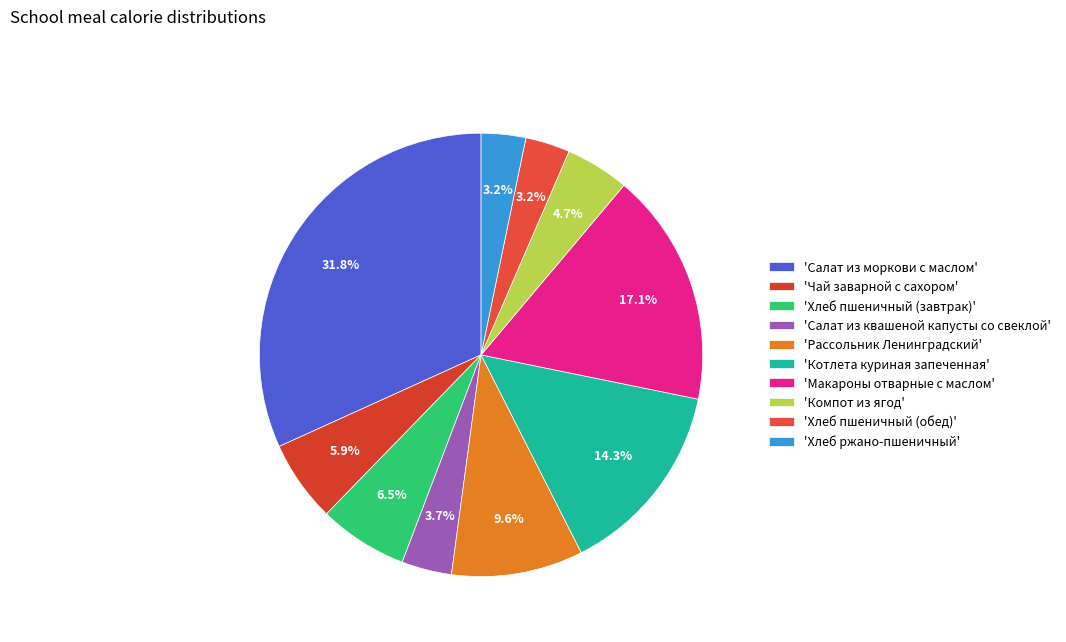

Is there any slice that represents more than half of the pie?

No